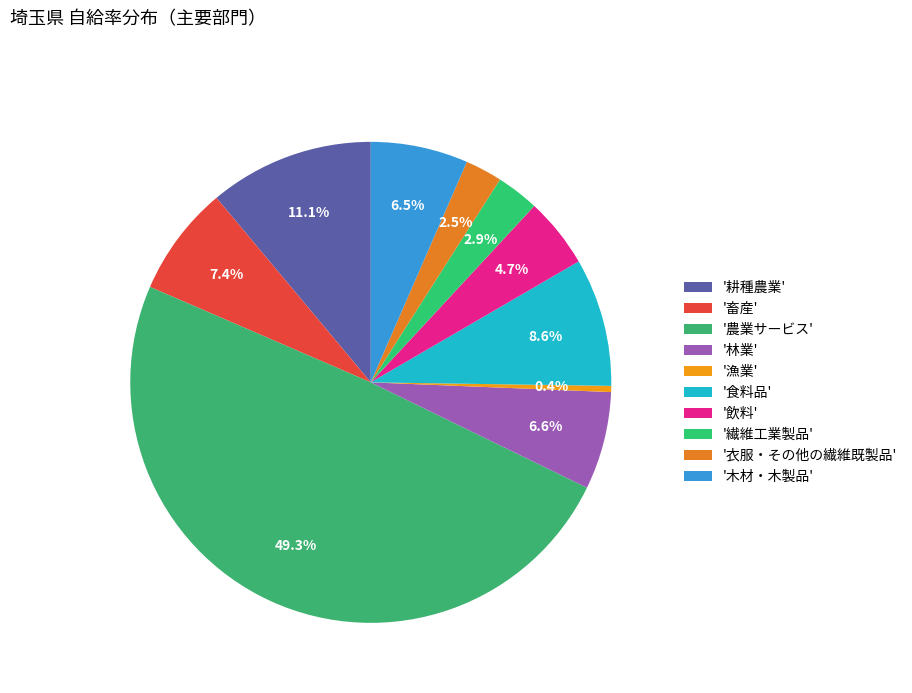

How many slices are in this pie chart?

10